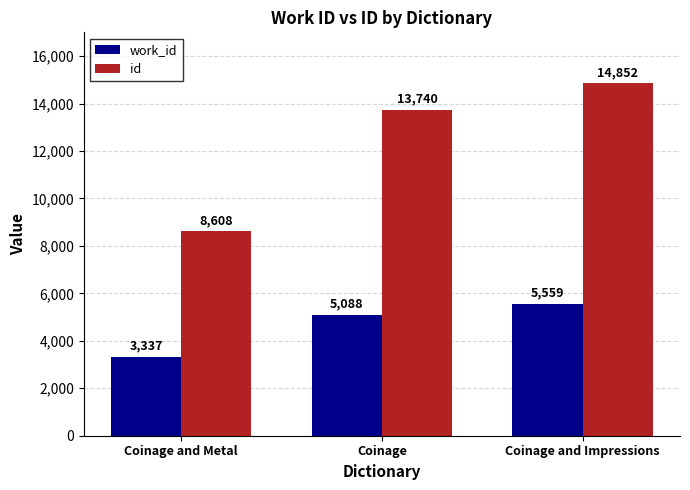

The value of id at Coinage is 5693. True or false?

False